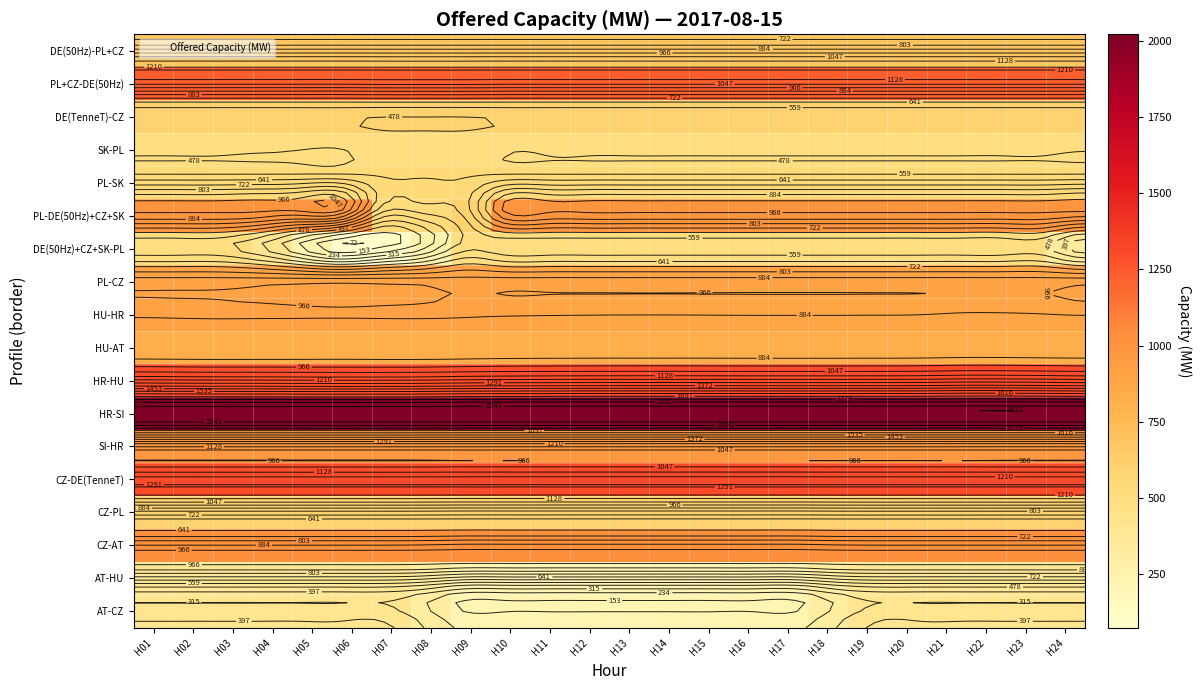

What is the minimum value shown in the chart?

72